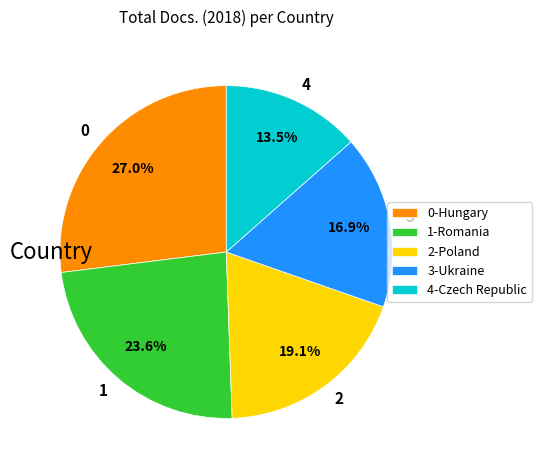

What is the ratio of the value at 0 to the value at 2?

1.4